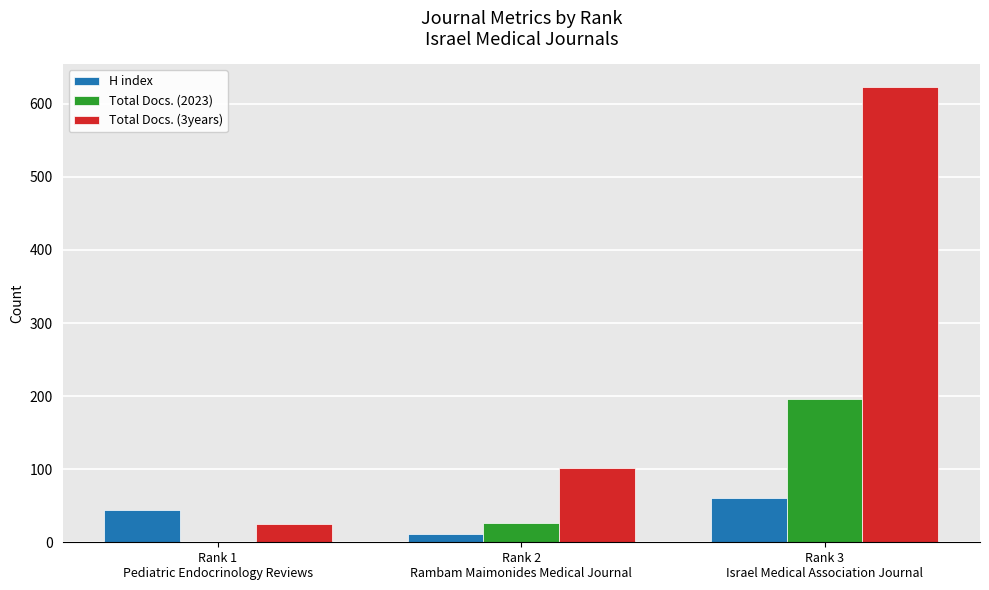

Which series has the largest total across all categories?

Total Docs. (3years)